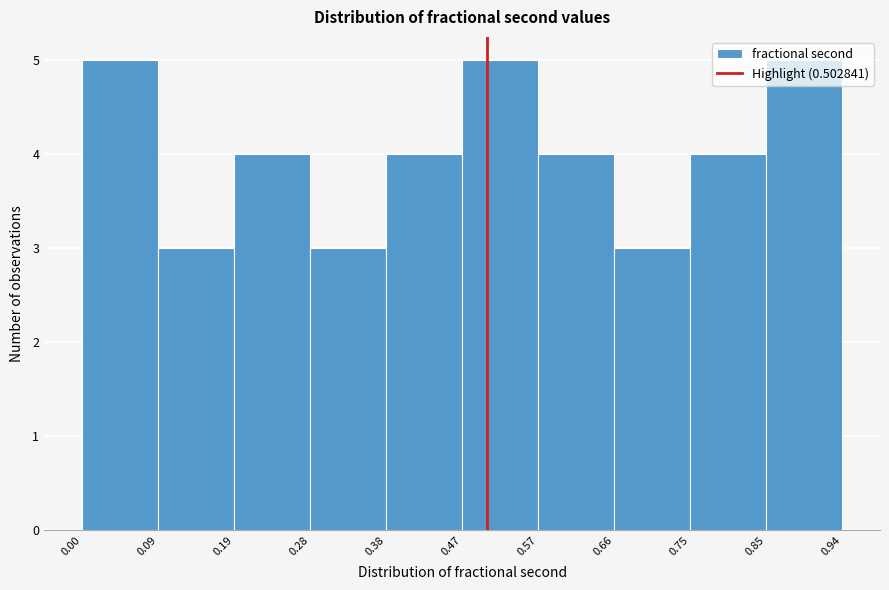

Reading left to right, transcribe this chart: for each bar, give the range it covers on the x-axis and its height. The values are not printed on the chart, so give them approximately, as read against the axis.

0.00 to 0.09: 5
0.09 to 0.19: 3
0.19 to 0.28: 4
0.28 to 0.38: 3
0.38 to 0.47: 4
0.47 to 0.57: 5
0.57 to 0.66: 4
0.66 to 0.75: 3
0.75 to 0.85: 4
0.85 to 0.94: 5